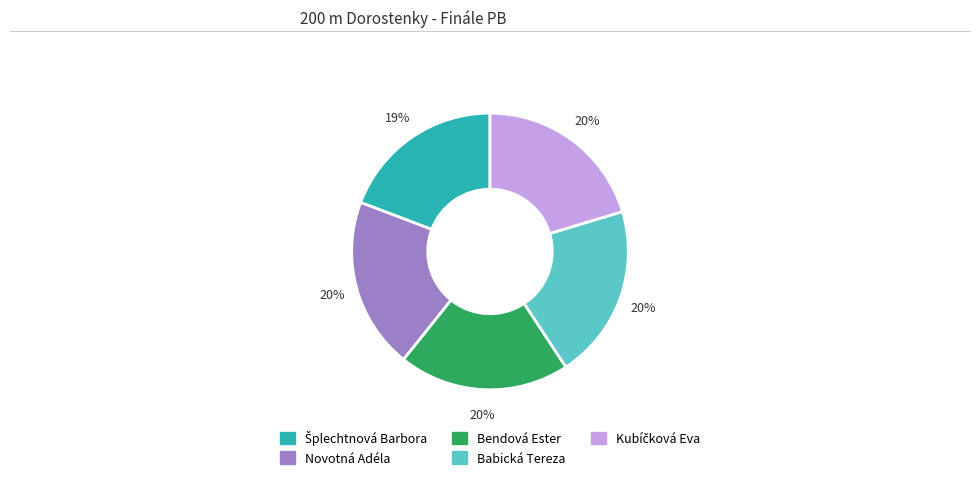

True or false: Babická Tereza accounts for 20% of the total.

True